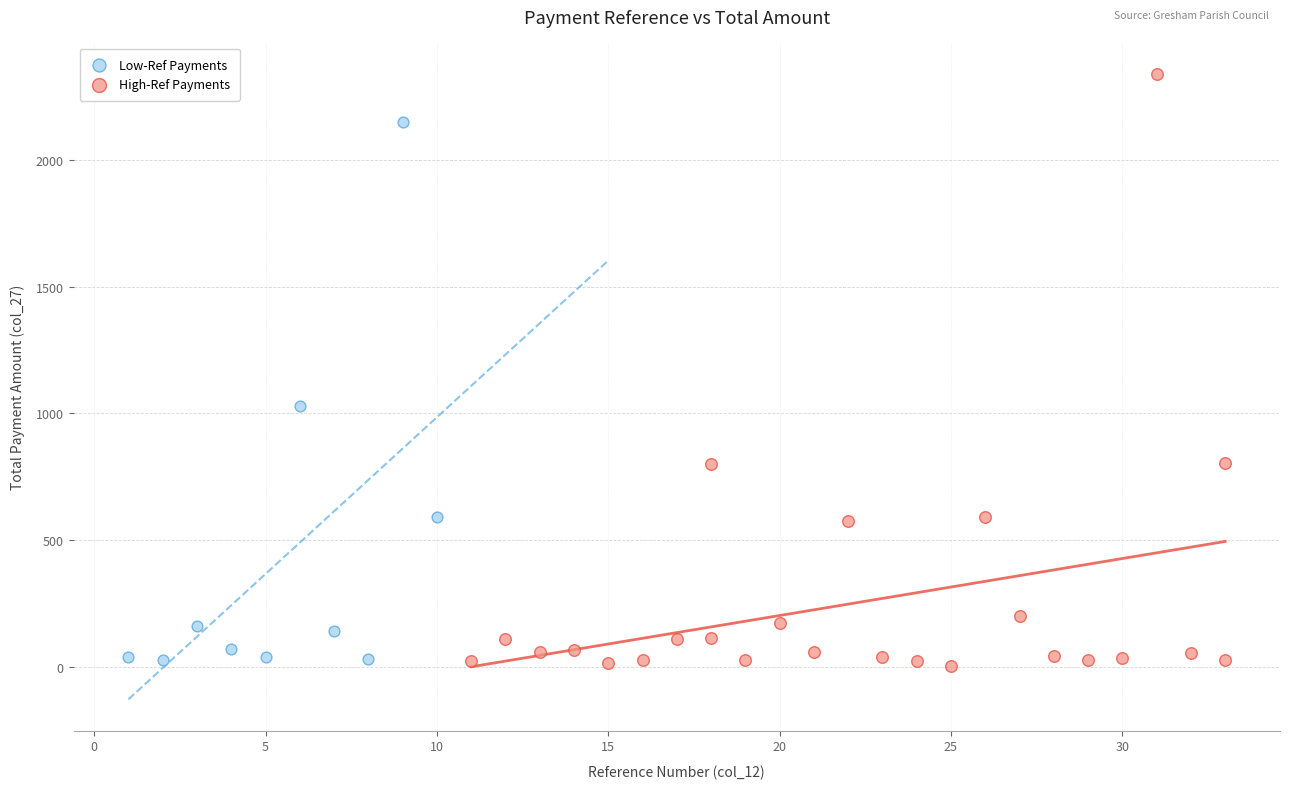

Which series reaches the maximum Y coordinate?

High-Ref Payments